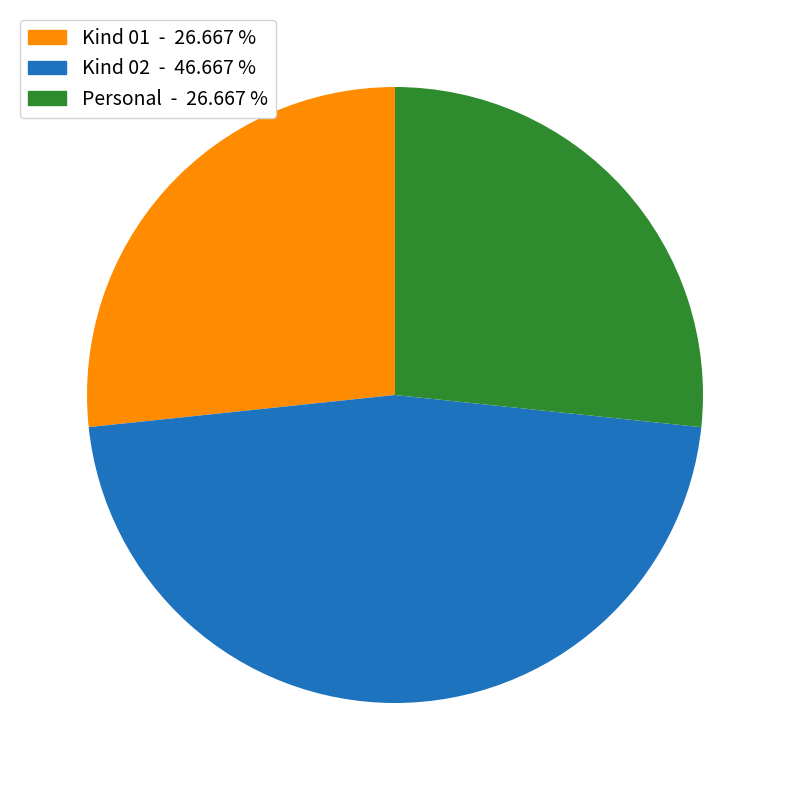

Count the number of slices in the pie.

3